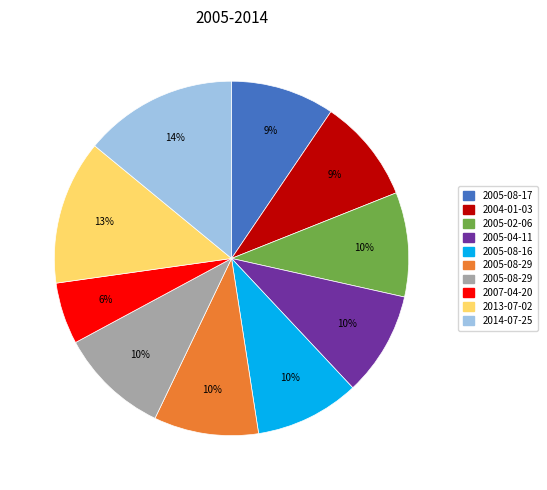

Is there any slice that represents more than half of the pie?

No